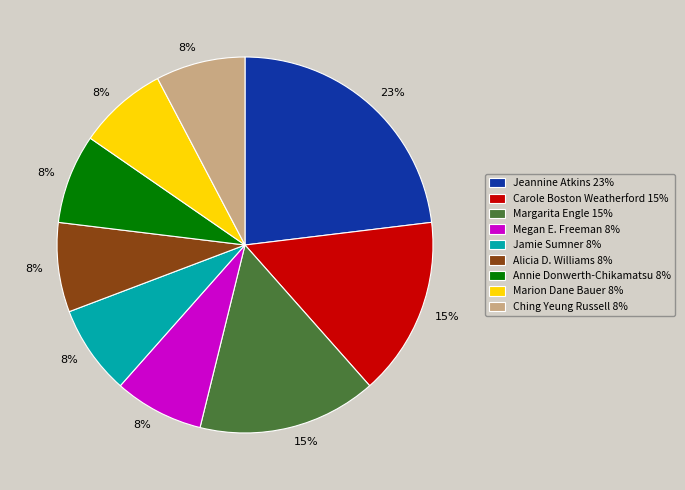

To the nearest percent, what is the average slice percentage?

11%